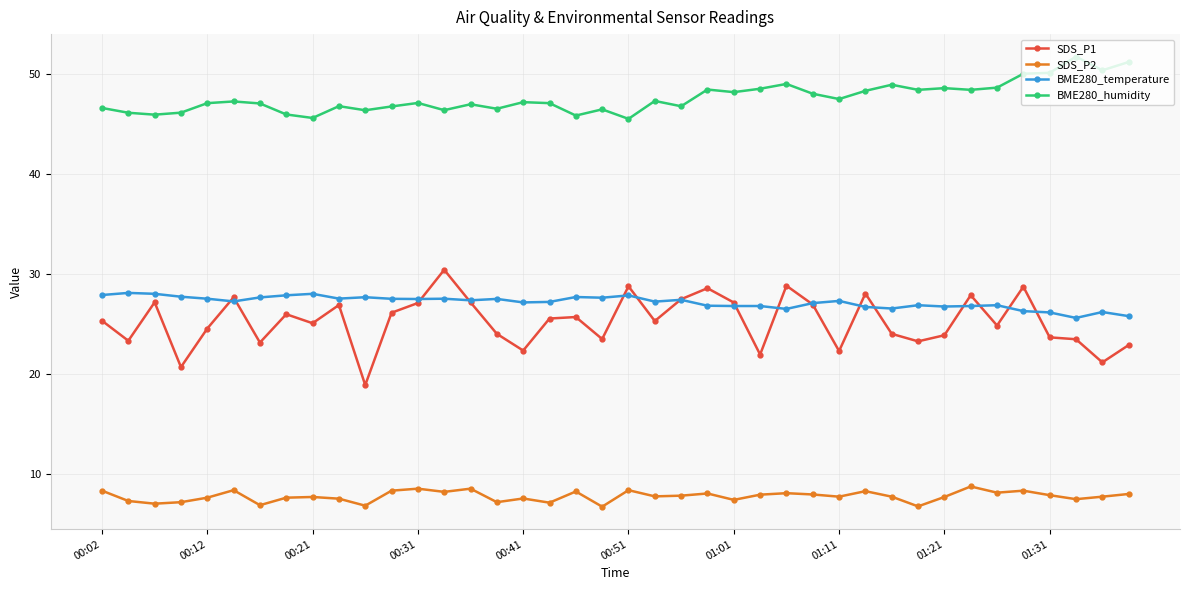

What is the difference between the second highest and second lowest values in the SDS_P2 series?

1.8